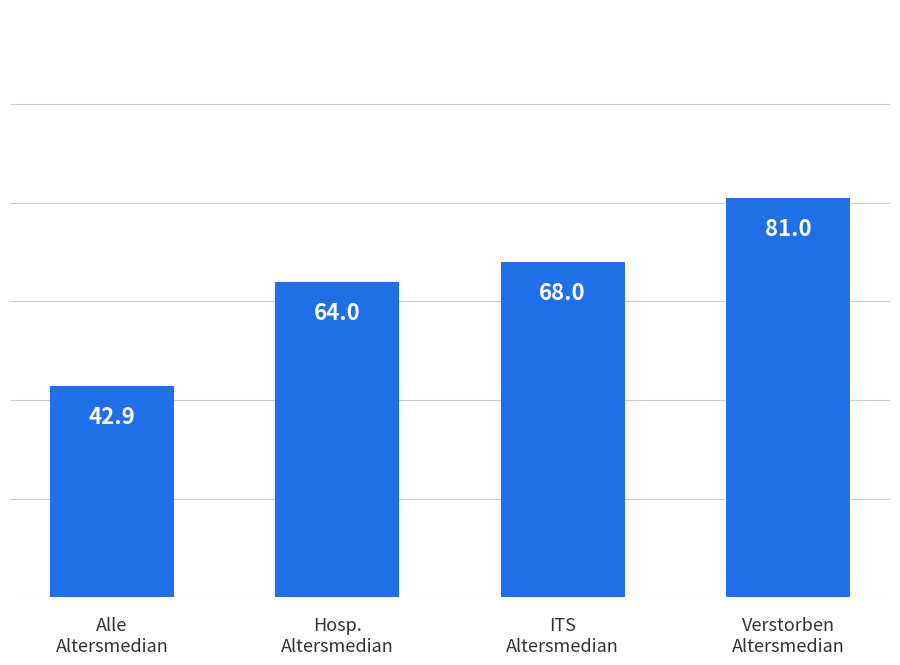

Which has a higher value, Alle
Altersmedian or ITS
Altersmedian?

ITS
Altersmedian